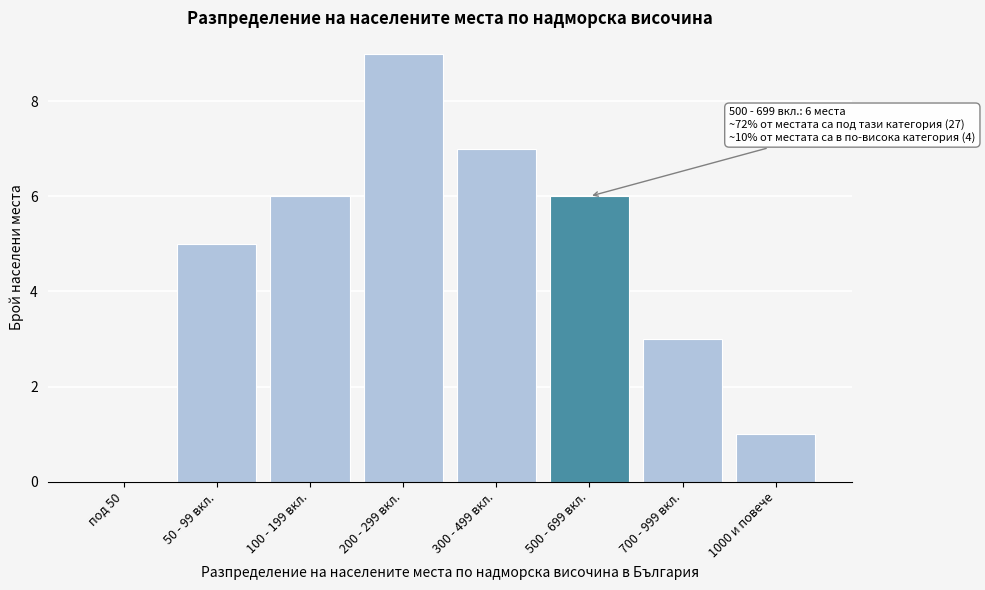

Reading right to left, extract all data points from this chart.

1000 и повече=1	700 - 999 вкл.=3	500 - 699 вкл.=6	300 - 499 вкл.=7	200 - 299 вкл.=9	100 - 199 вкл.=6	50 - 99 вкл.=5	под 50=0